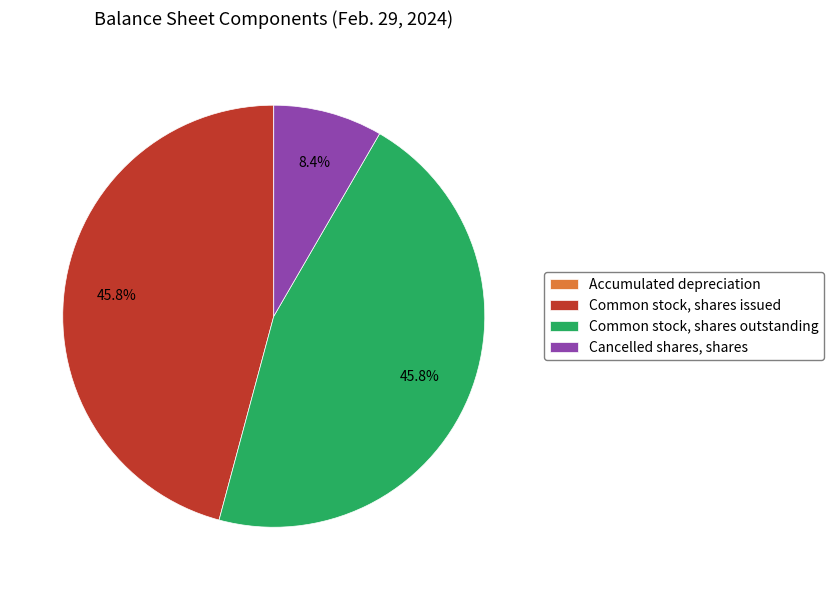

To the nearest percent, what is the combined percentage of Common stock, shares issued and Common stock, shares outstanding?

92%